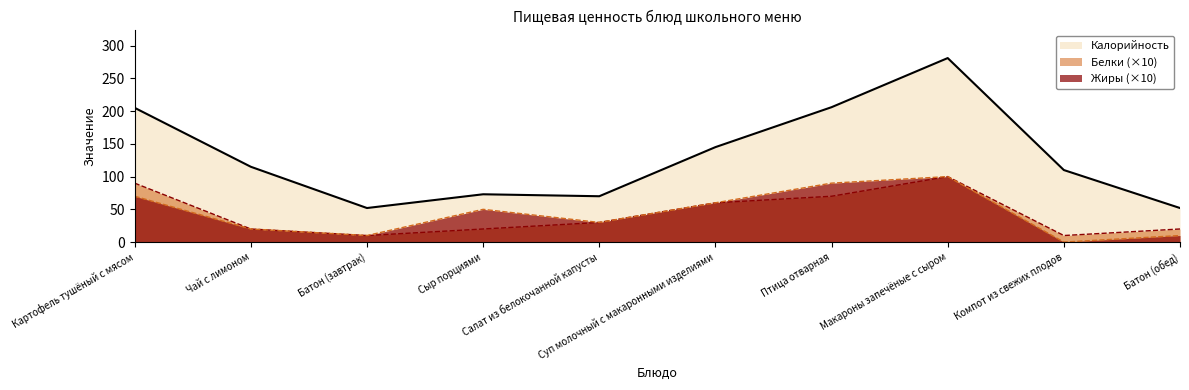

The Калорийность series shows 206 at Птица отварная. True or false?

True